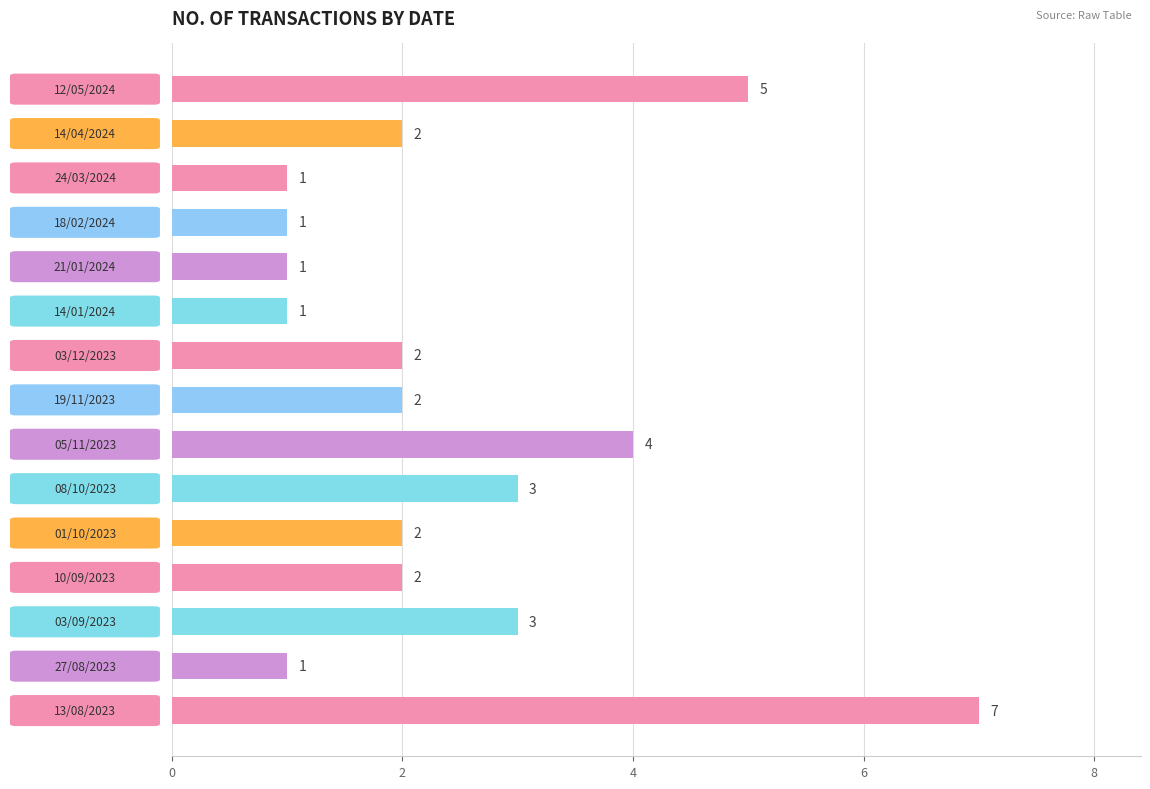

What is the value of the 6th bar from the top?

1